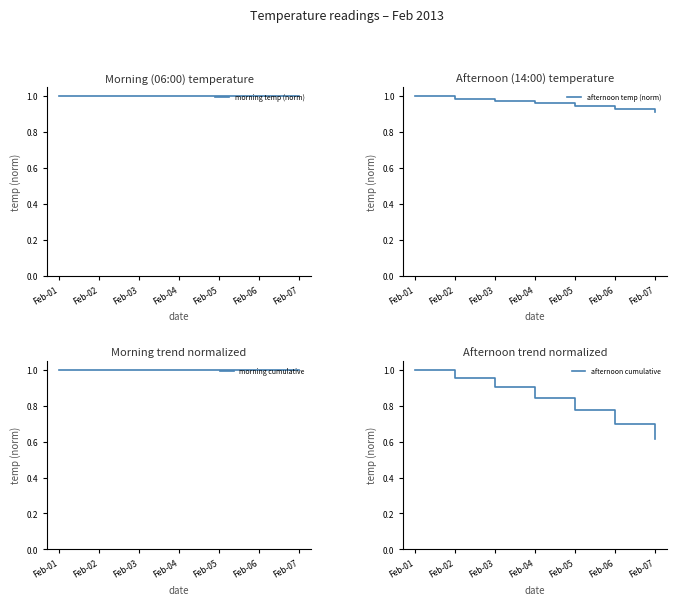

What is the sum of all morning cumulative values?

7.0